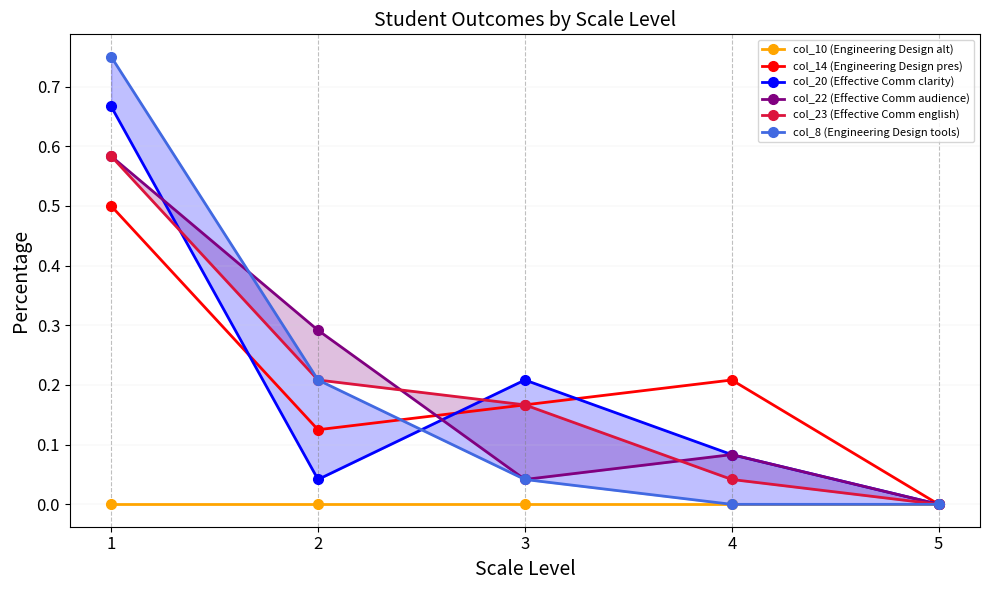

Which category has the lowest value in the col_23 (Effective Comm english) series?

5